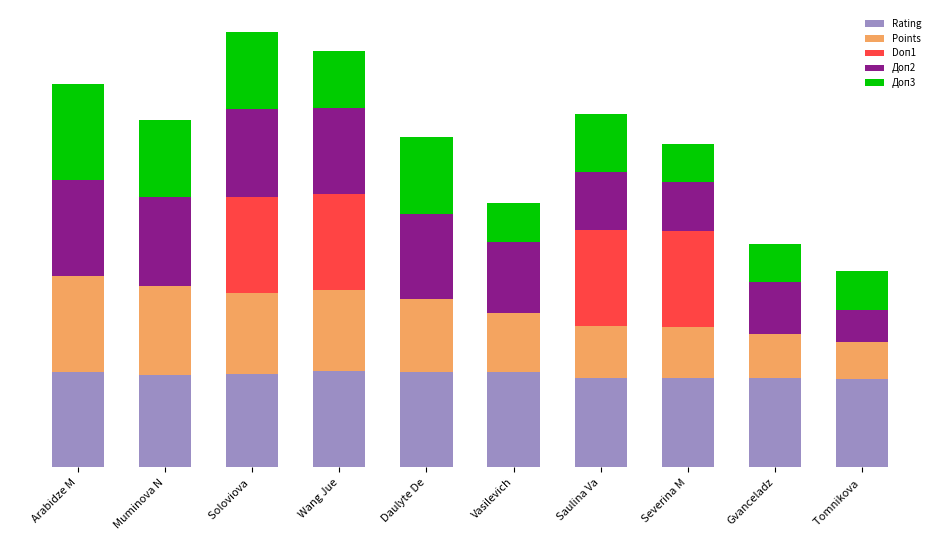

What is the difference between the maximum and minimum values in the Doп1 series?

100.0